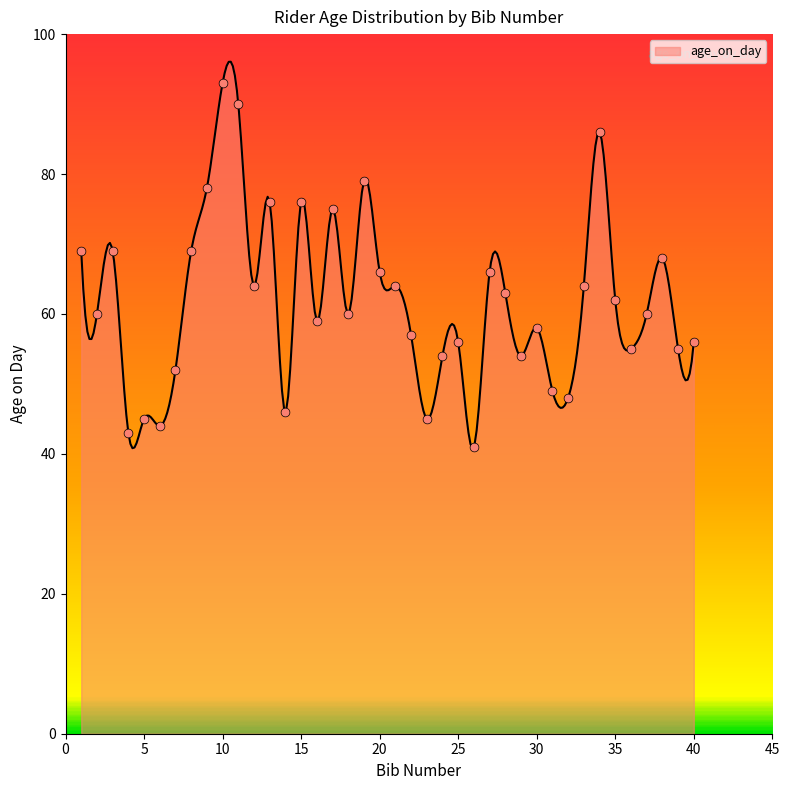

Which has a higher value, 2 or 24?

2